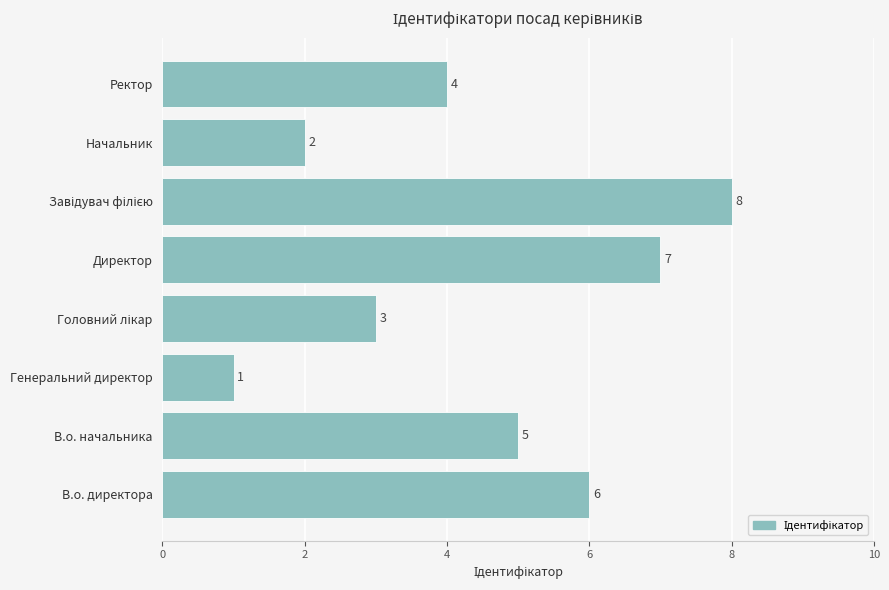

How many data points are less than 5?

4